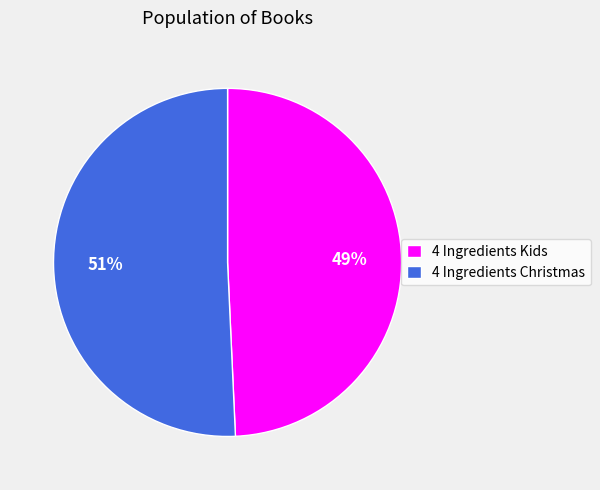

To the nearest percent, what is the combined percentage of 4 Ingredients Kids and 4 Ingredients Christmas?

100%